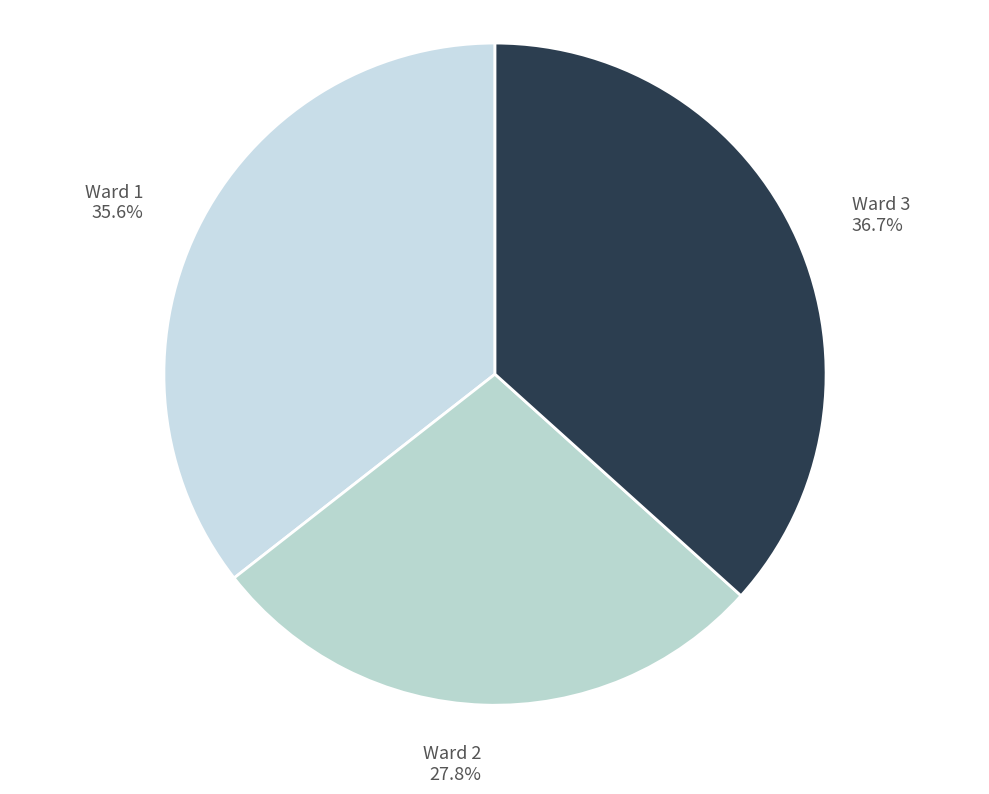

How many slices are in this pie chart?

3